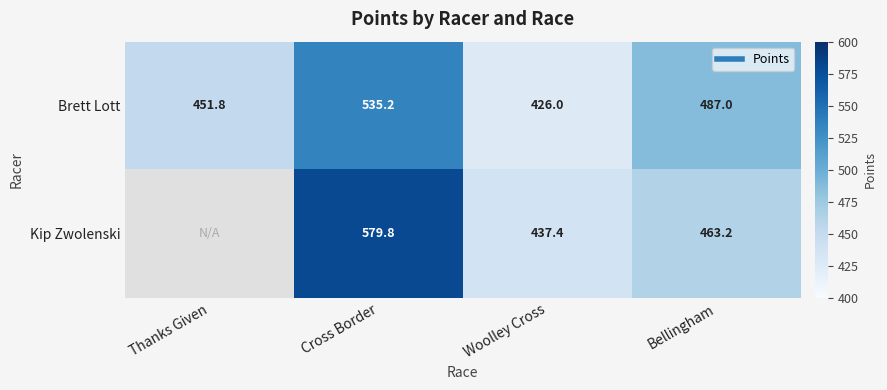

Which category has the highest value across all series?

Cross Border